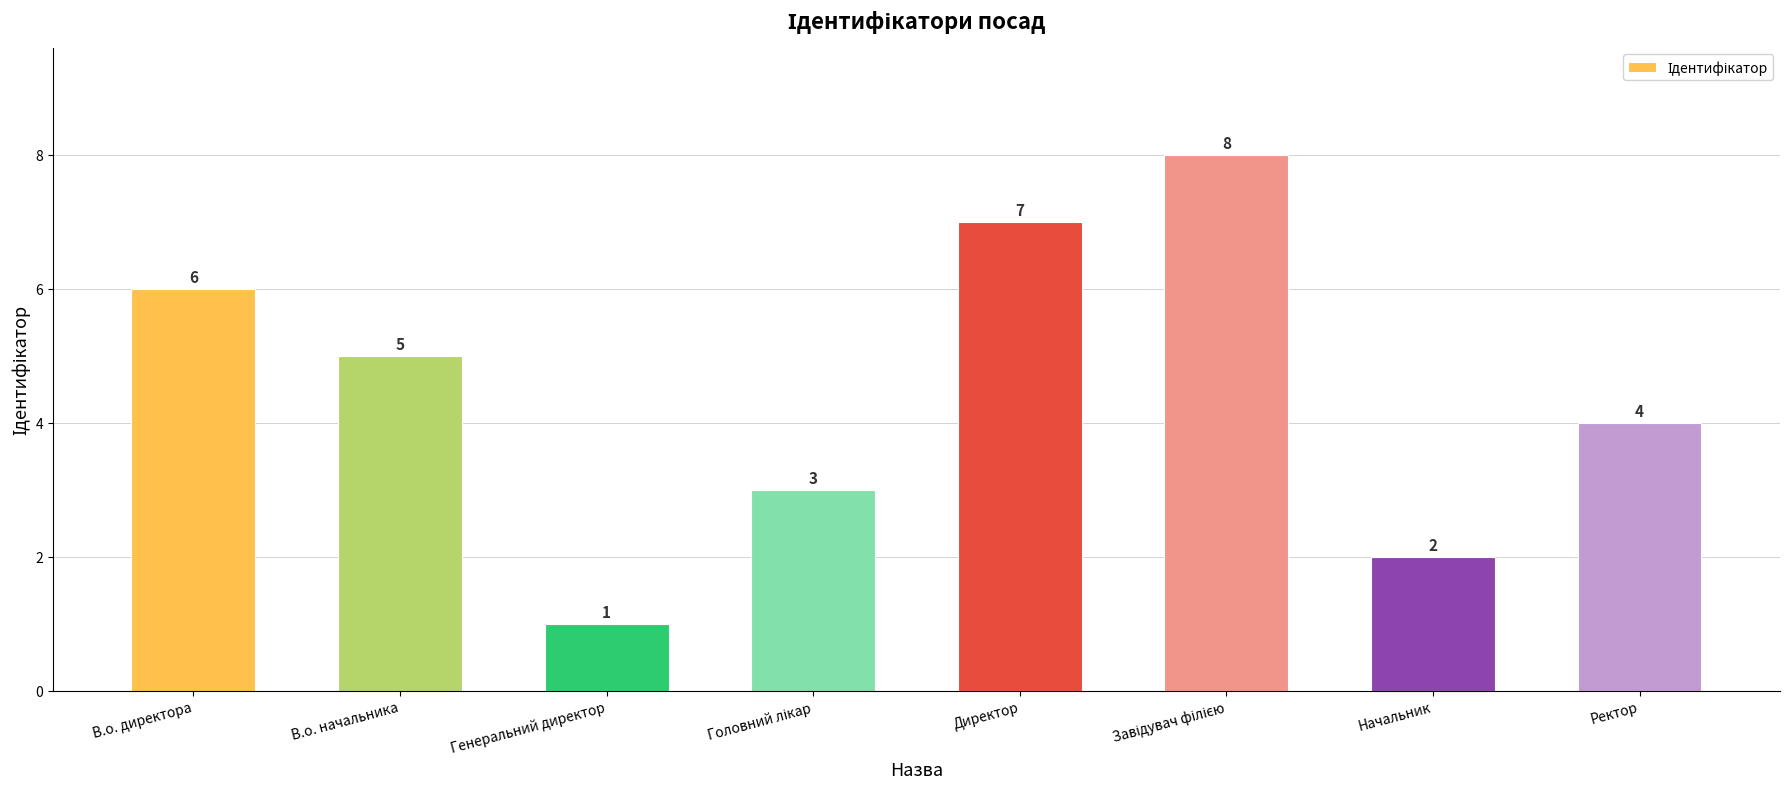

Between Ректор and Генеральний директор, which is larger?

Ректор